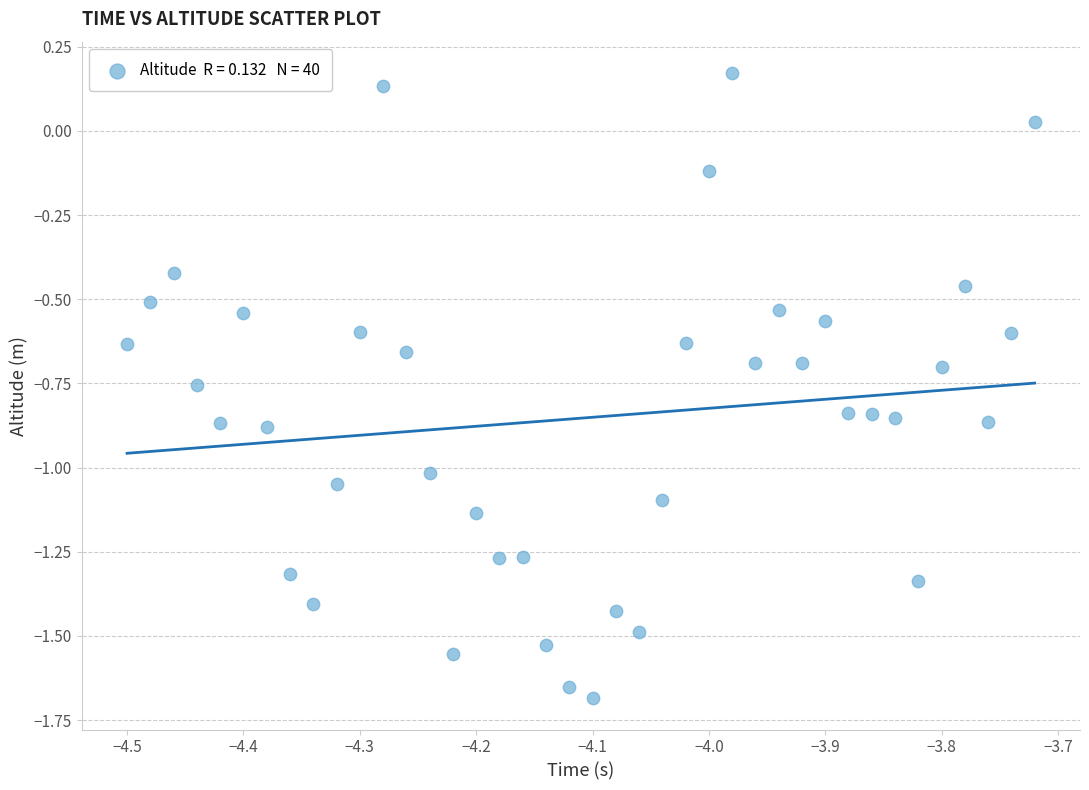

What is the range of Y values (max minus min)?

1.9